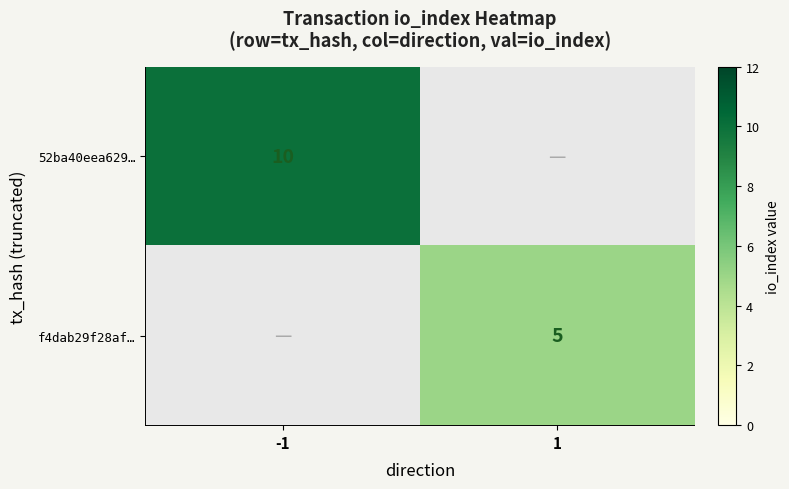

Which has a higher value, 1 or -1?

-1